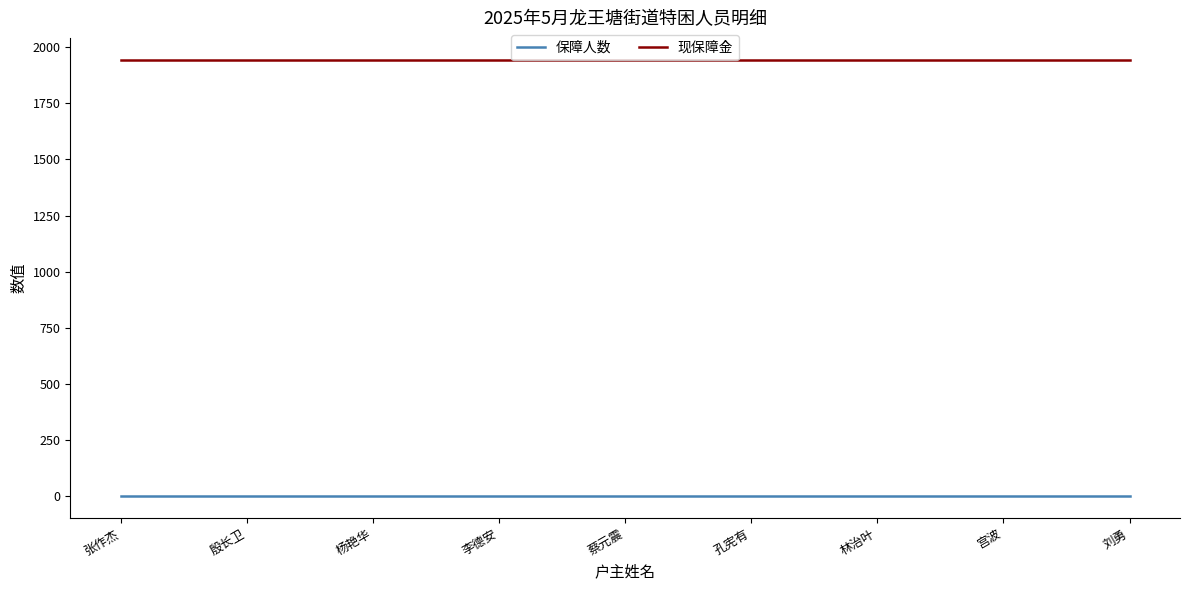

The value of 现保障金 at 张作杰 is 1944. True or false?

True